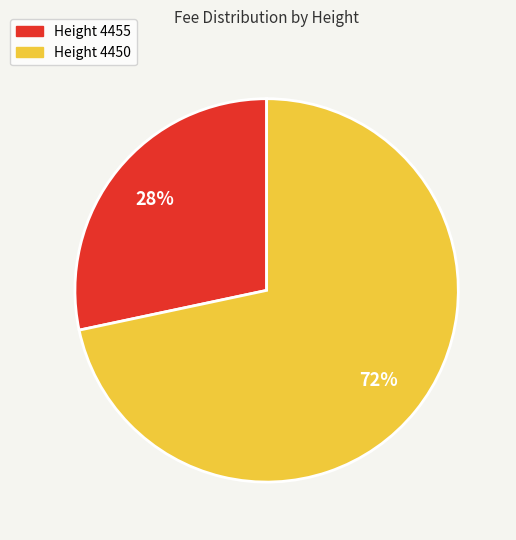

Which slice represents more than half of the pie?

Height 4450